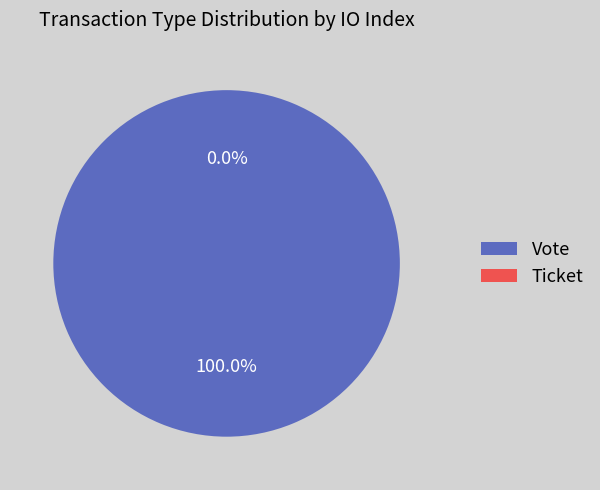

What is the change in value from Vote to Ticket?

-1